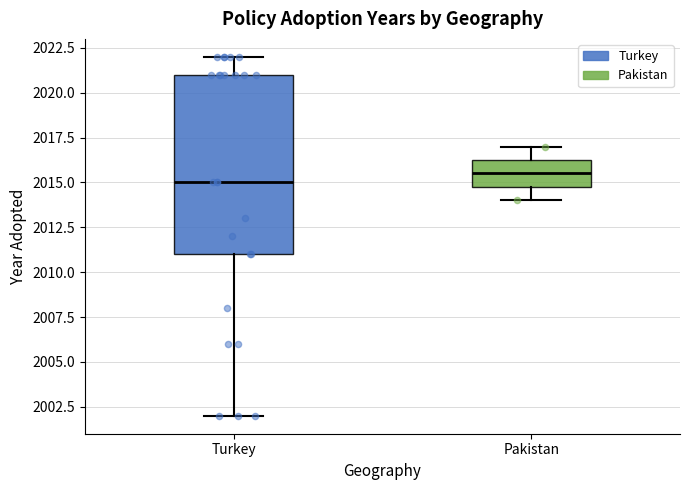

Which box has the lowest median line?

Turkey